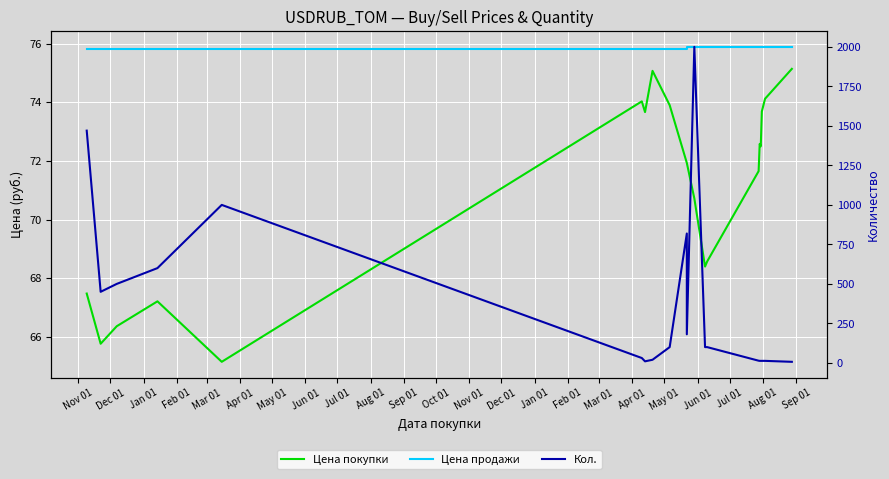

What is the label of the 18th point from the left?

Apr 01